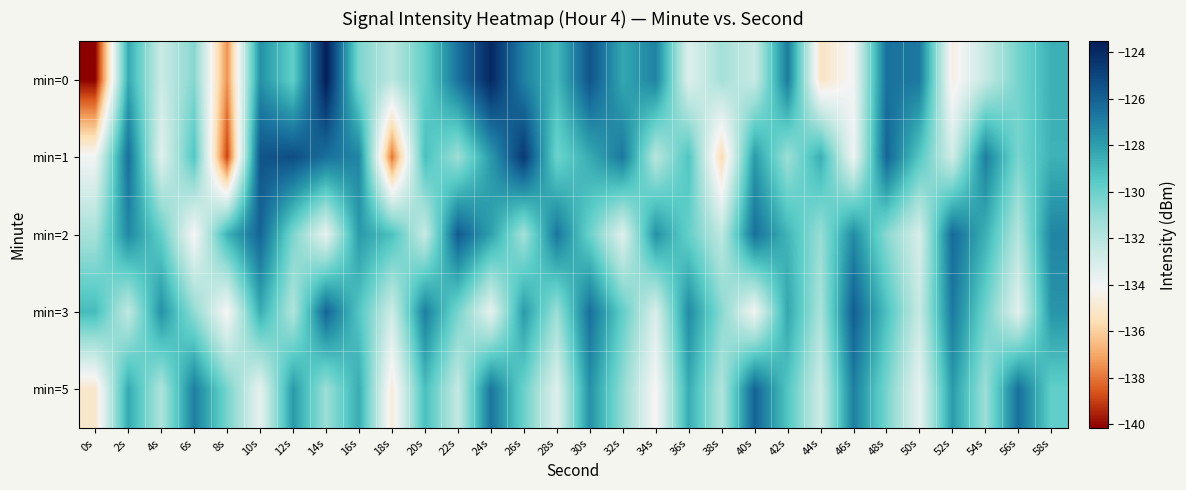

Reading left to right, transcribe all the data shown in this chart.

min=0: 0s=-140.2	2s=-128.4	4s=-132.6	6s=-130.6	8s=-137.4	10s=-127.6	12s=-129.8	14s=-123.5	16s=-130.4	18s=-132.1	20s=-129.8	22s=-126.6	24s=-123.9	26s=-127.1	28s=-128.9	30s=-125.5	32s=-128.3	34s=-127.1	36s=-133.3	38s=-131.5	40s=-132.5	42s=-126.9	44s=-135.3	46s=-134.0	48s=-126.5	50s=-126.8	52s=-134.5	54s=-132.4	56s=-130.3	58s=-128.6
min=1: 0s=-134.0	2s=-126.5	4s=-133.4	6s=-129.4	8s=-139.0	10s=-125.5	12s=-125.3	14s=-126.5	16s=-127.2	18s=-138.0	20s=-129.1	22s=-131.2	24s=-127.9	26s=-124.6	28s=-130.1	30s=-128.5	32s=-126.8	34s=-132.0	36s=-129.3	38s=-135.7	40s=-127.9	42s=-131.2	44s=-128.6	46s=-133.9	48s=-126.1	50s=-129.5	52s=-132.8	54s=-127.0	56s=-130.3	58s=-128.7
min=2: 0s=-131.5	2s=-127.3	4s=-129.8	6s=-134.2	8s=-128.7	10s=-126.1	12s=-130.4	14s=-133.6	16s=-127.9	18s=-129.2	20s=-132.5	22s=-125.8	24s=-128.1	26s=-131.4	28s=-126.7	30s=-130.0	32s=-133.3	34s=-127.6	36s=-129.9	38s=-132.2	40s=-126.5	42s=-128.8	44s=-131.1	46s=-127.4	48s=-130.7	50s=-133.0	52s=-126.3	54s=-128.6	56s=-131.9	58s=-127.2
min=3: 0s=-129.0	2s=-132.3	4s=-127.6	6s=-130.9	8s=-134.2	10s=-128.5	12s=-131.8	14s=-126.1	16s=-129.4	18s=-132.7	20s=-127.0	22s=-130.3	24s=-133.6	26s=-127.9	28s=-131.2	30s=-126.5	32s=-129.8	34s=-133.1	36s=-127.4	38s=-130.7	40s=-134.0	42s=-128.3	44s=-131.6	46s=-125.9	48s=-129.2	50s=-132.5	52s=-126.8	54s=-130.1	56s=-133.4	58s=-127.7
min=5: 0s=-135.1	2s=-128.4	4s=-131.7	6s=-127.0	8s=-130.3	10s=-133.6	12s=-127.9	14s=-131.2	16s=-128.5	18s=-134.8	20s=-129.1	22s=-132.4	24s=-126.7	26s=-130.0	28s=-133.3	30s=-127.6	32s=-130.9	34s=-134.2	36s=-128.5	38s=-131.8	40s=-126.1	42s=-129.4	44s=-132.7	46s=-127.0	48s=-130.3	50s=-133.6	52s=-127.9	54s=-131.2	56s=-126.5	58s=-129.8